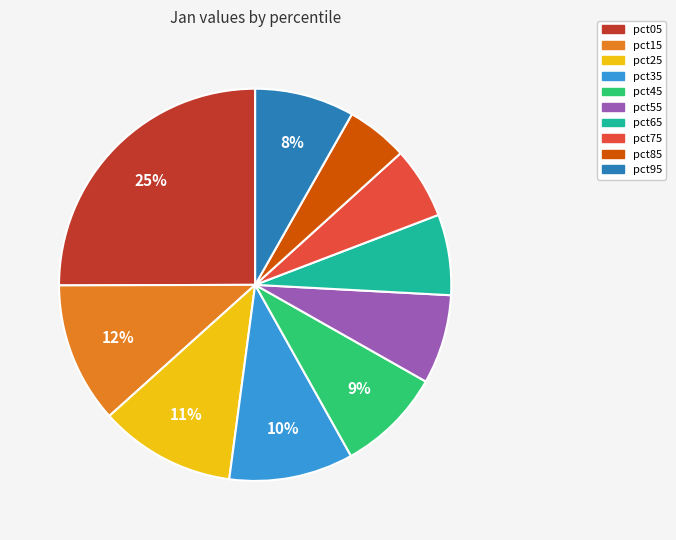

Which has a higher value, pct25 or pct95?

pct25